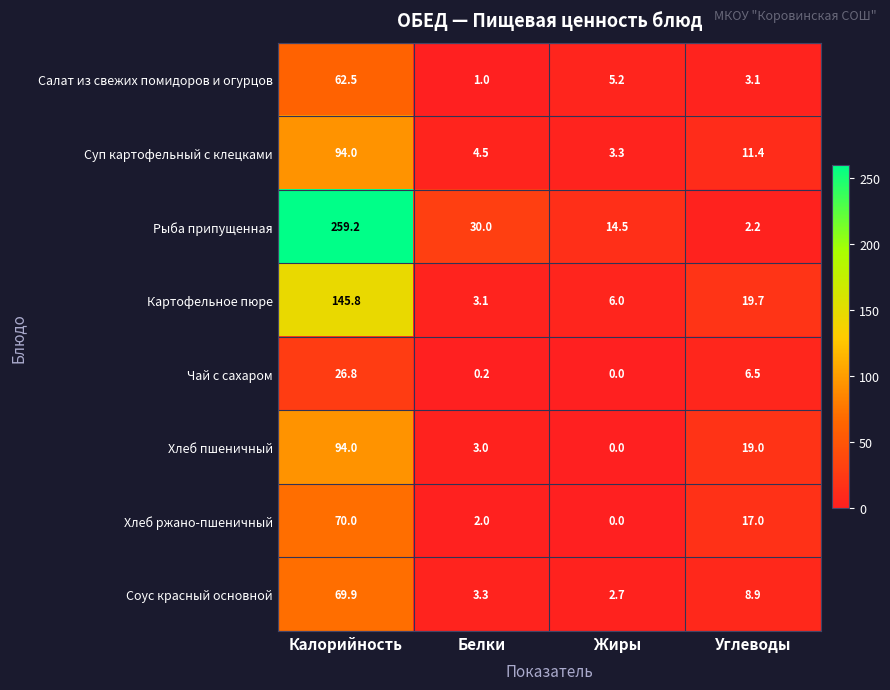

The Соус красный основной series shows 4.4 at Жиры. True or false?

False